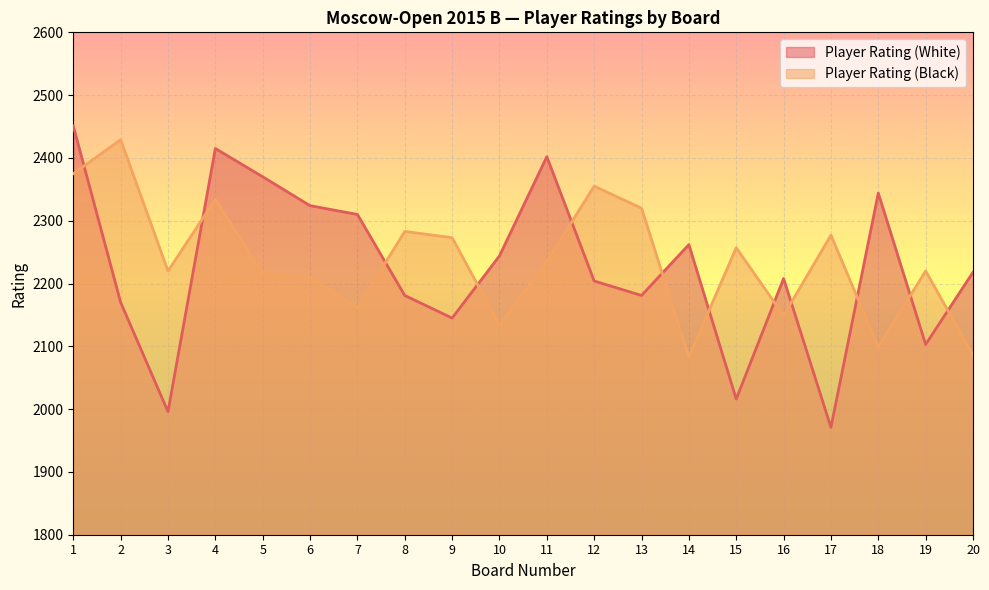

Reading left to right, list all the values displayed in this chart.

Player Rating (White): 1=2451	2=2170	3=1996	4=2415	5=2370	6=2324	7=2310	8=2181	9=2145	10=2244	11=2402	12=2204	13=2181	14=2262	15=2016	16=2208	17=1971	18=2344	19=2103	20=2218
Player Rating (Black): 1=2375	2=2429	3=2220	4=2334	5=2216	6=2210	7=2161	8=2283	9=2273	10=2134	11=2235	12=2355	13=2320	14=2083	15=2257	16=2149	17=2277	18=2099	19=2220	20=2086